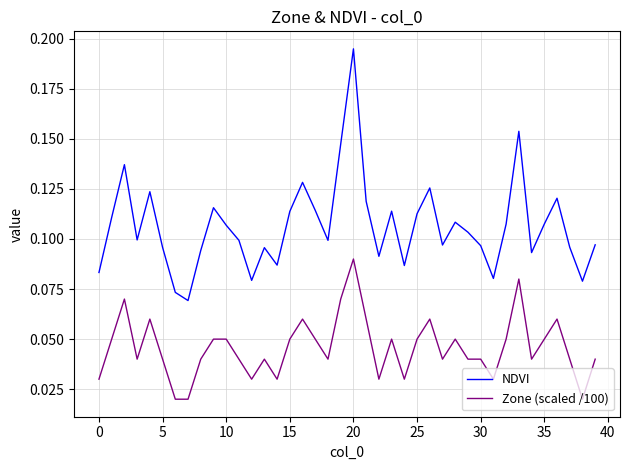

At how many categories does at least one series exceed 0?

40